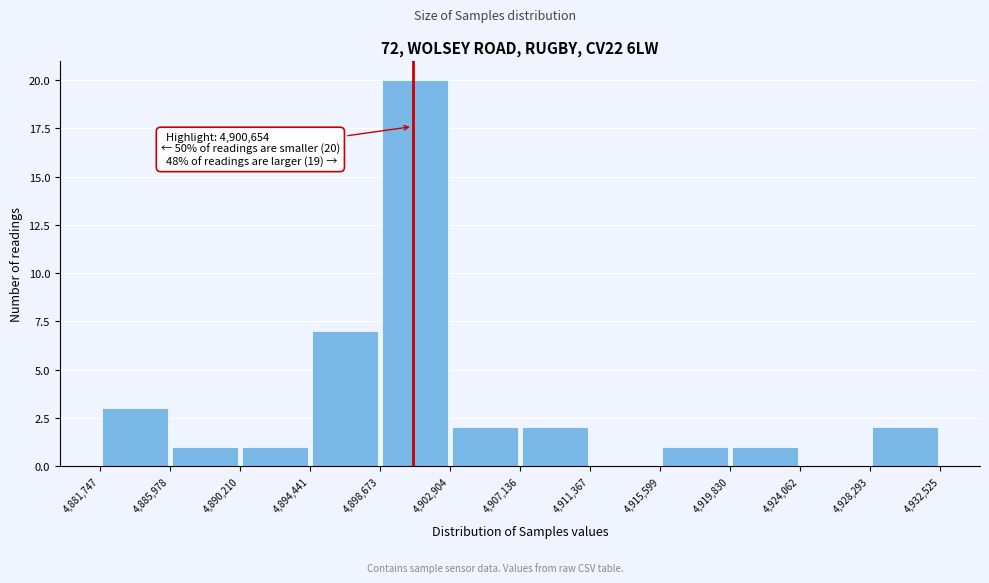

Over which range of the x-axis is the bar tallest?

4,898,673 to 4,902,904